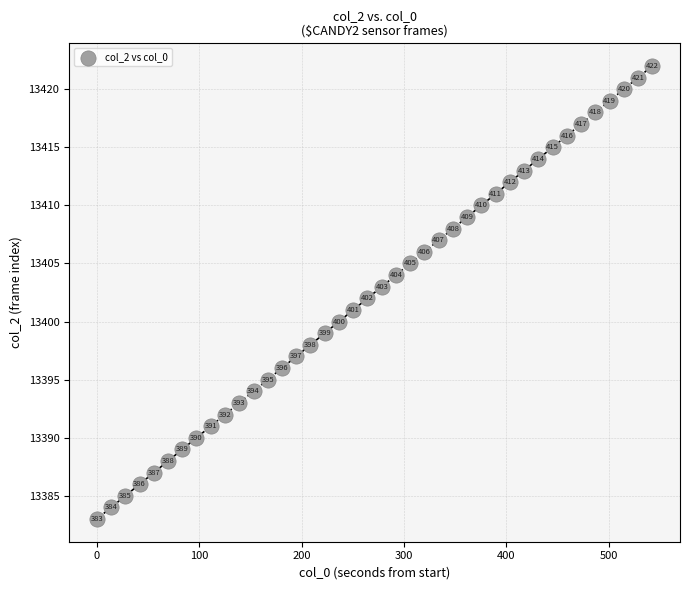

What Y value in the scatter plot is closest to 13402?

13402